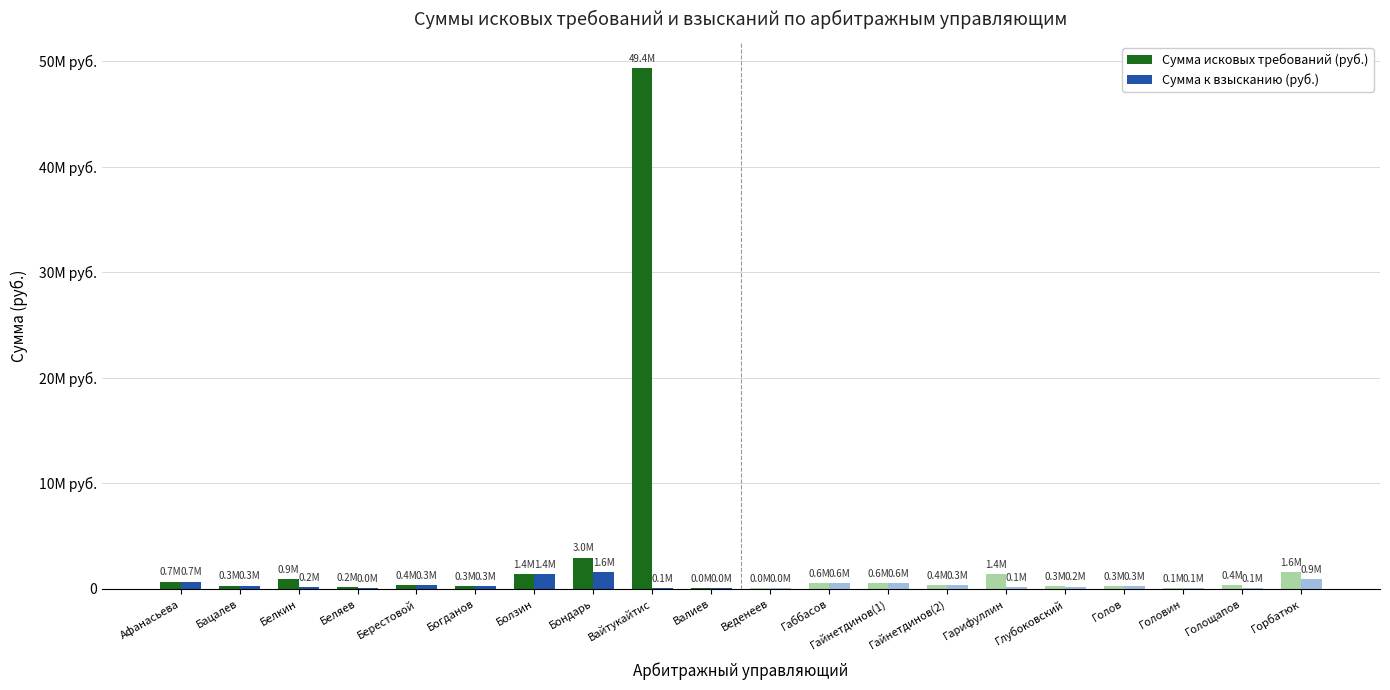

Reading right to left, extract all data points from this chart.

Сумма исковых требований (руб.): 1554003.2	382104.0	106686.0	272451.2	289526.0	1442600.0	392983.7	577000.0	579474.0	42645.2	39654.2	49367093.5	2961326.0	1421170.0	258250.8	394461.4	176629.0	940000.0	309469.9	694270.5
Сумма к взысканию (руб.): 948417.6	108705.0	77769.5	272451.2	214964.0	132000.0	335469.1	577000.0	561330.0	42645.2	39654.2	59269.2	1629025.5	1421170.0	258250.8	349461.4	38629.0	204262.0	309469.9	694270.5